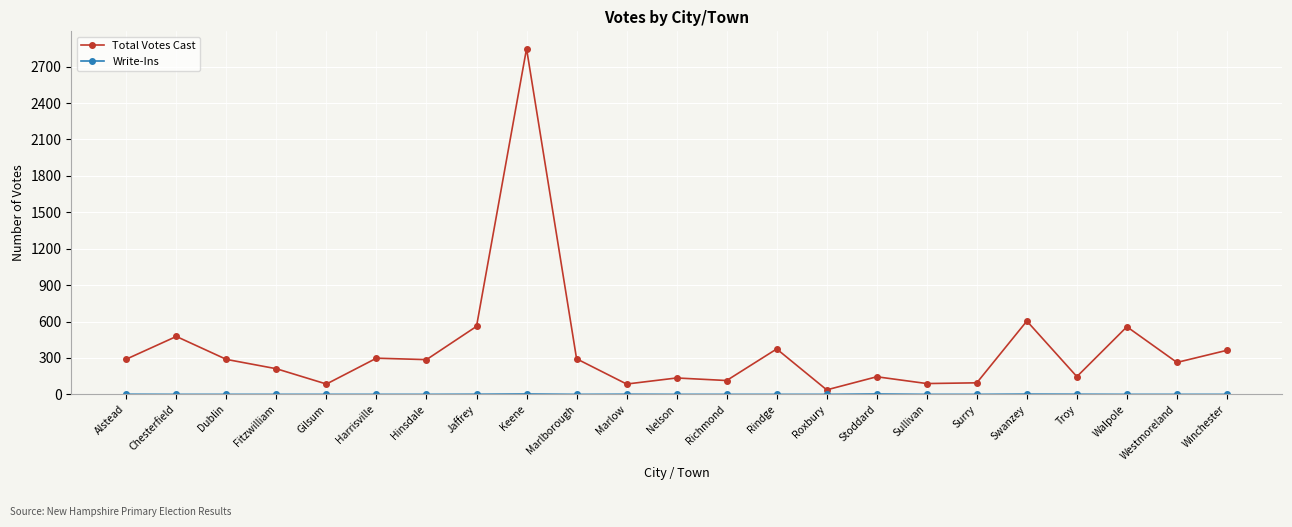

Which label corresponds to the largest value in the chart?

Keene